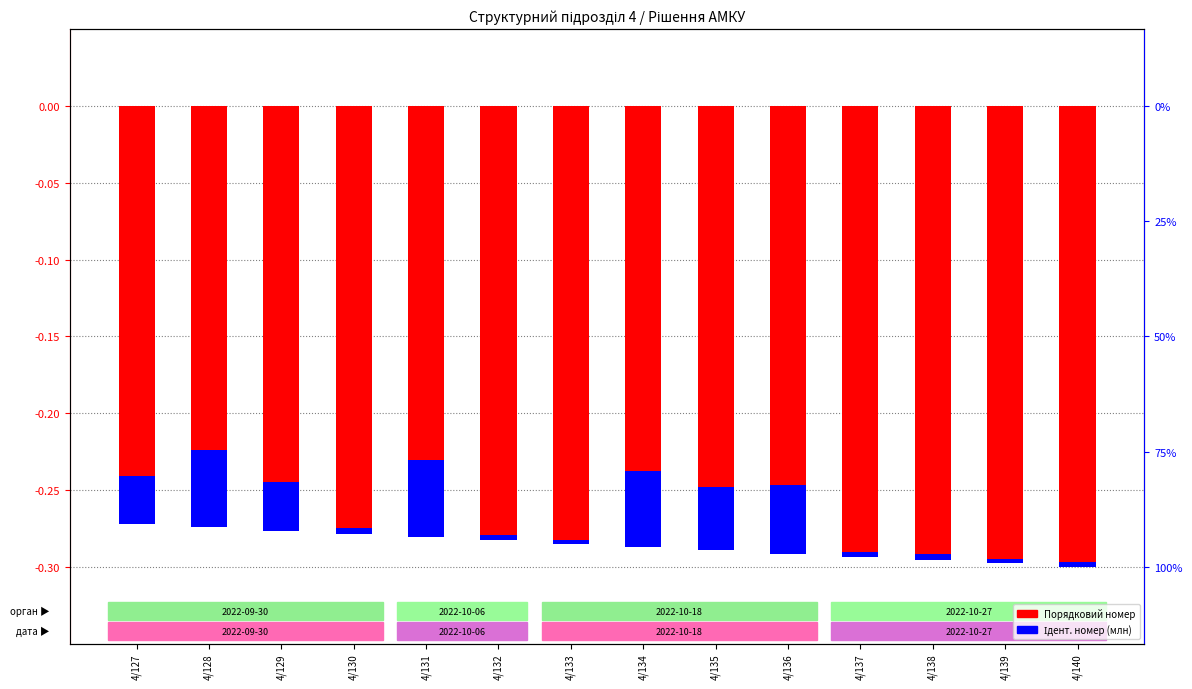

What are all the series names shown in the legend?

Порядковий номер, Ідент. номер (млн)